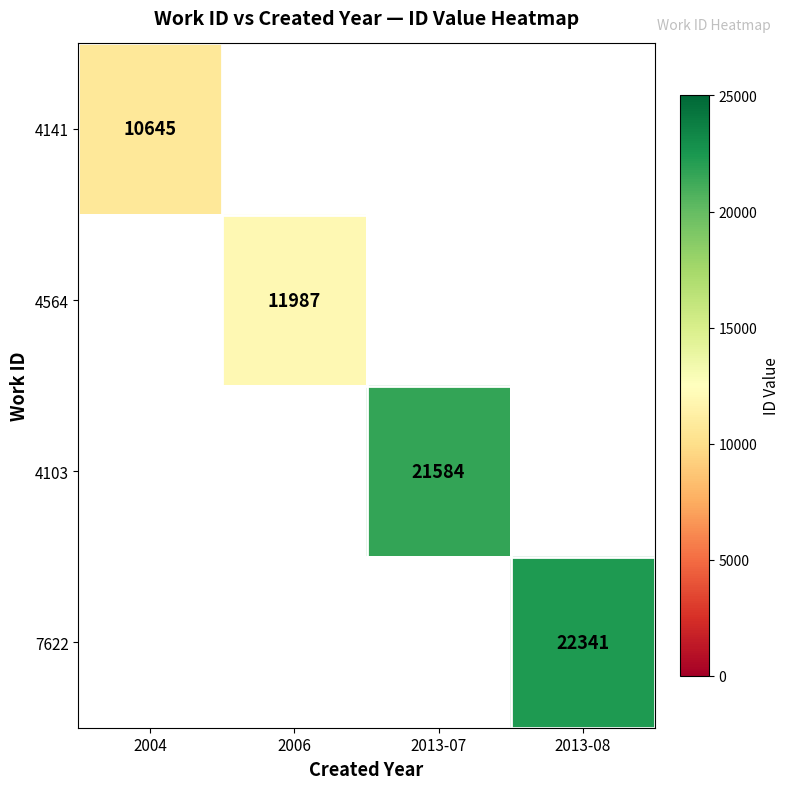

The value of 7622 at 2013-08 is 22341. True or false?

True